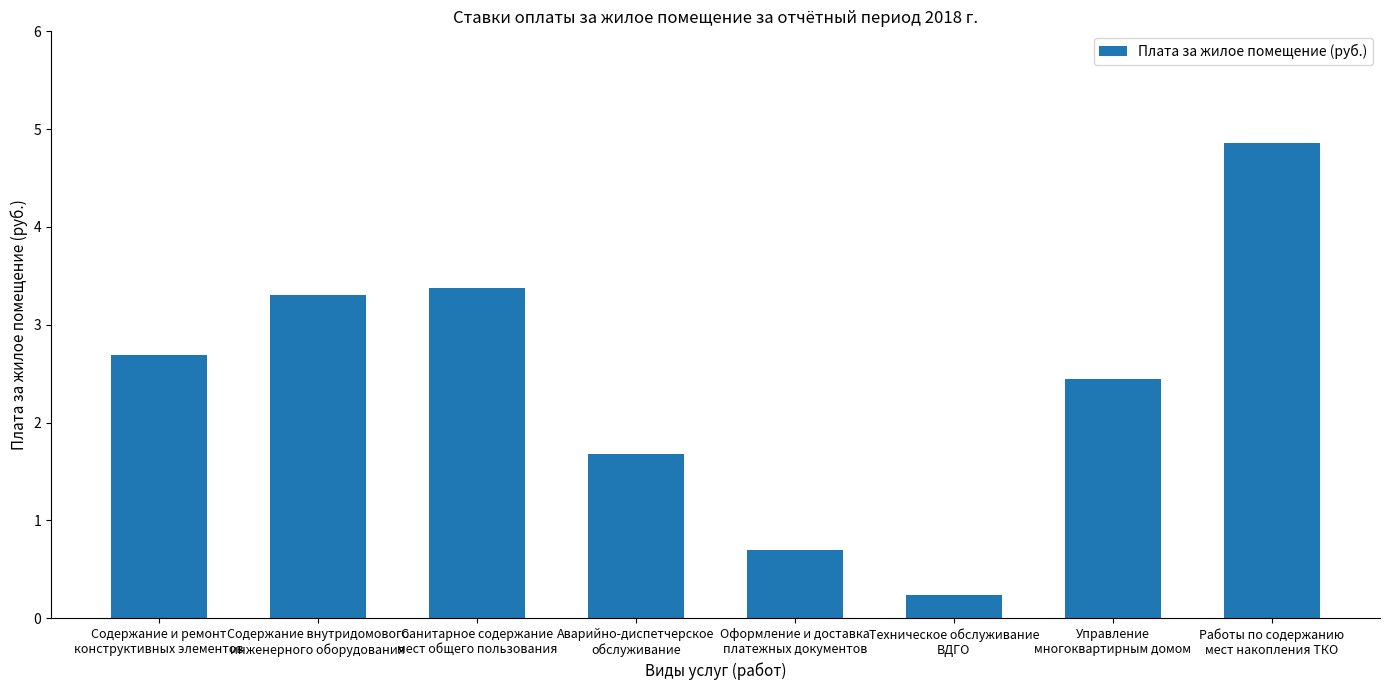

What is the sum of the values at Оформление и доставка
платежных документов and Управление
многоквартирным домом?

3.2